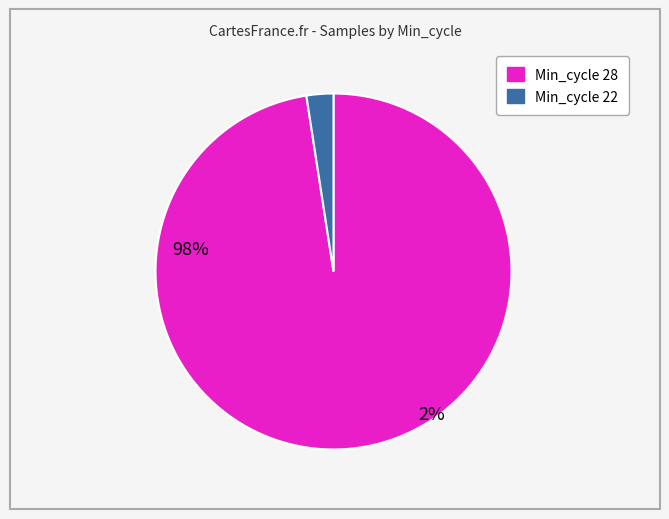

Is there a majority slice in this chart?

Yes